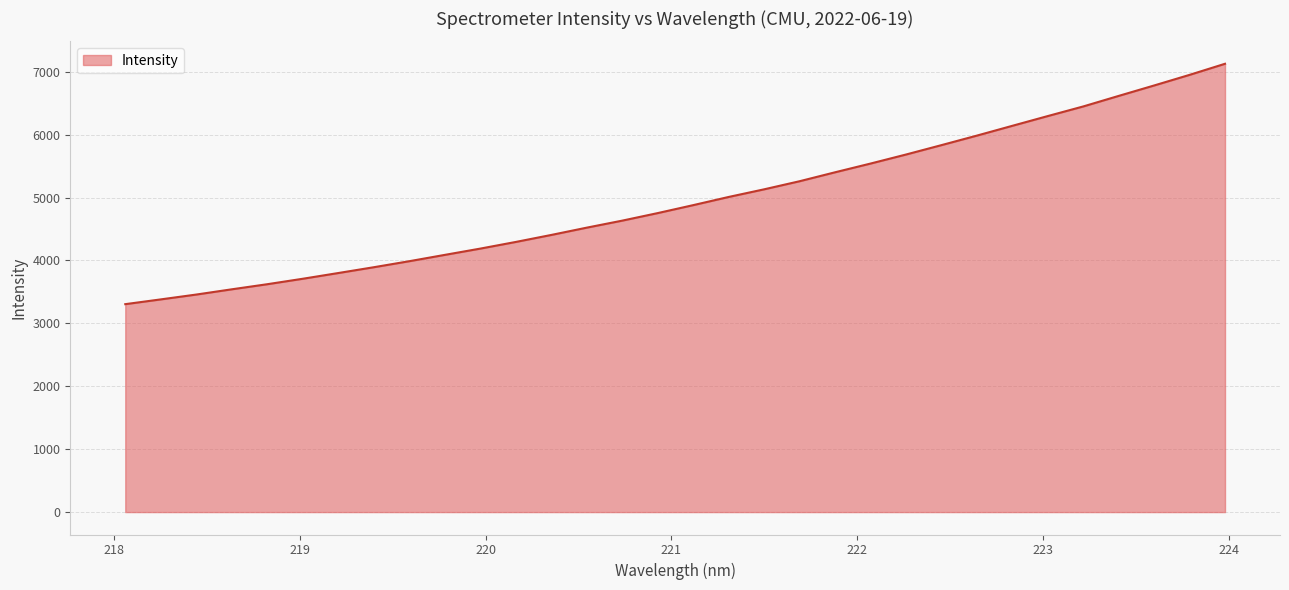

What is the minimum value shown in the chart?

3305.2